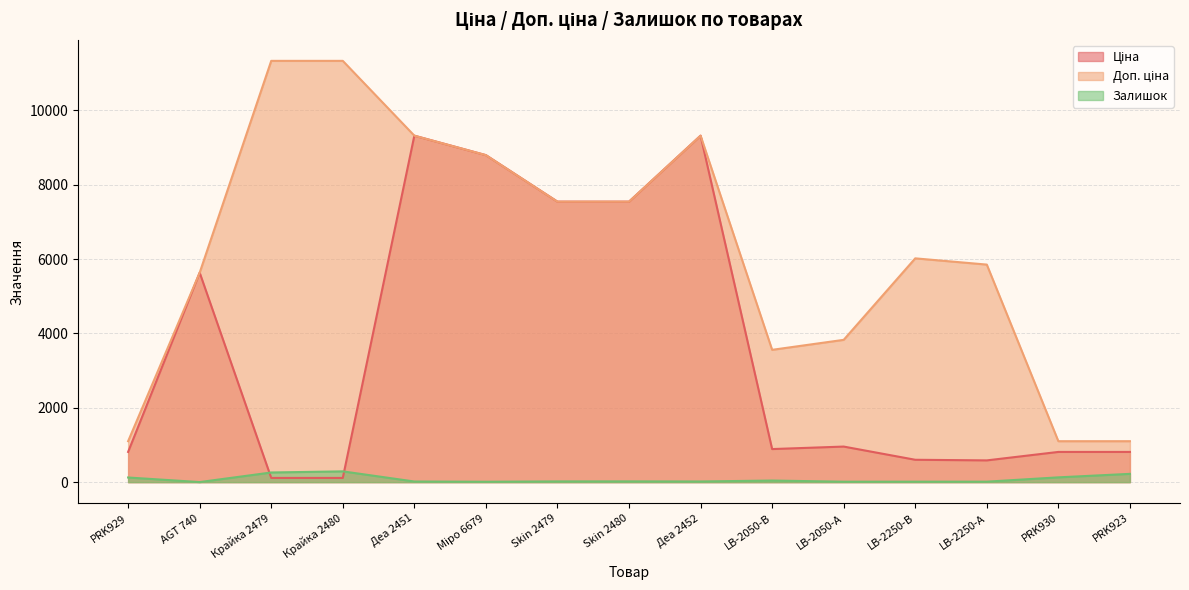

What is the difference between the highest and lowest values at LB-2250-А?

5839.9